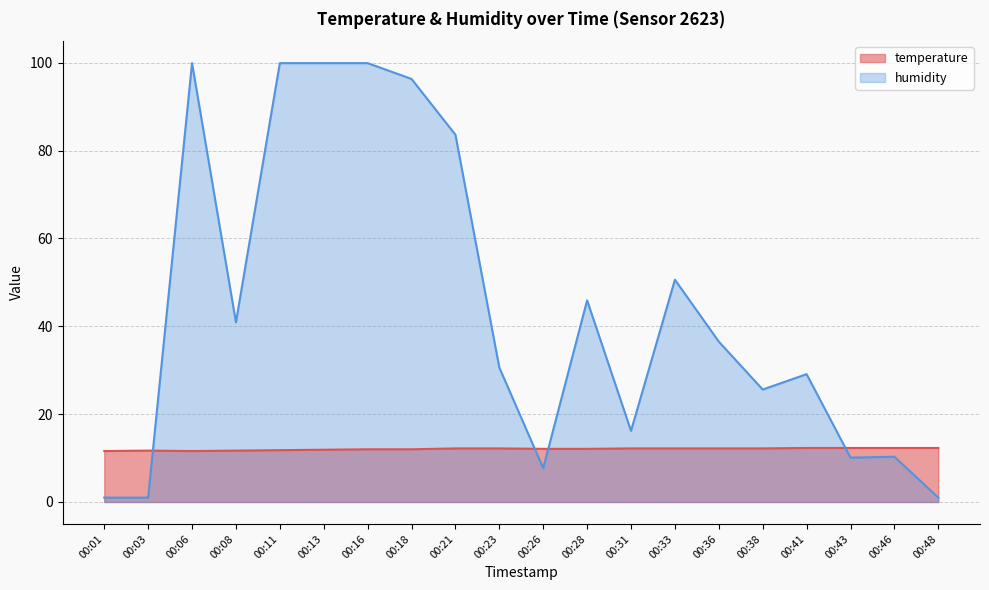

At which label does humidity reach its minimum?

00:01